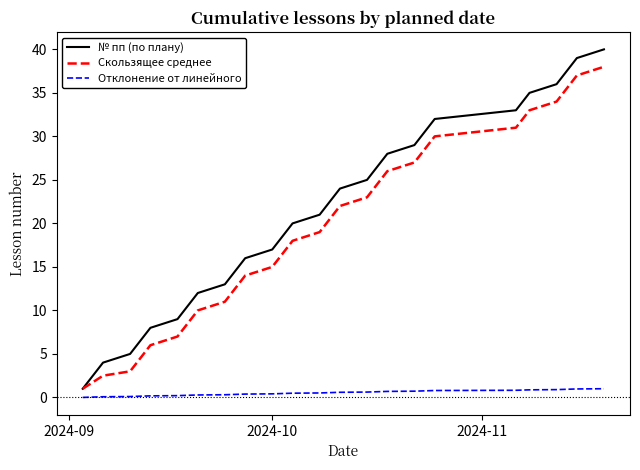

What is the highest value of the Скользящее среднее series?

38.0